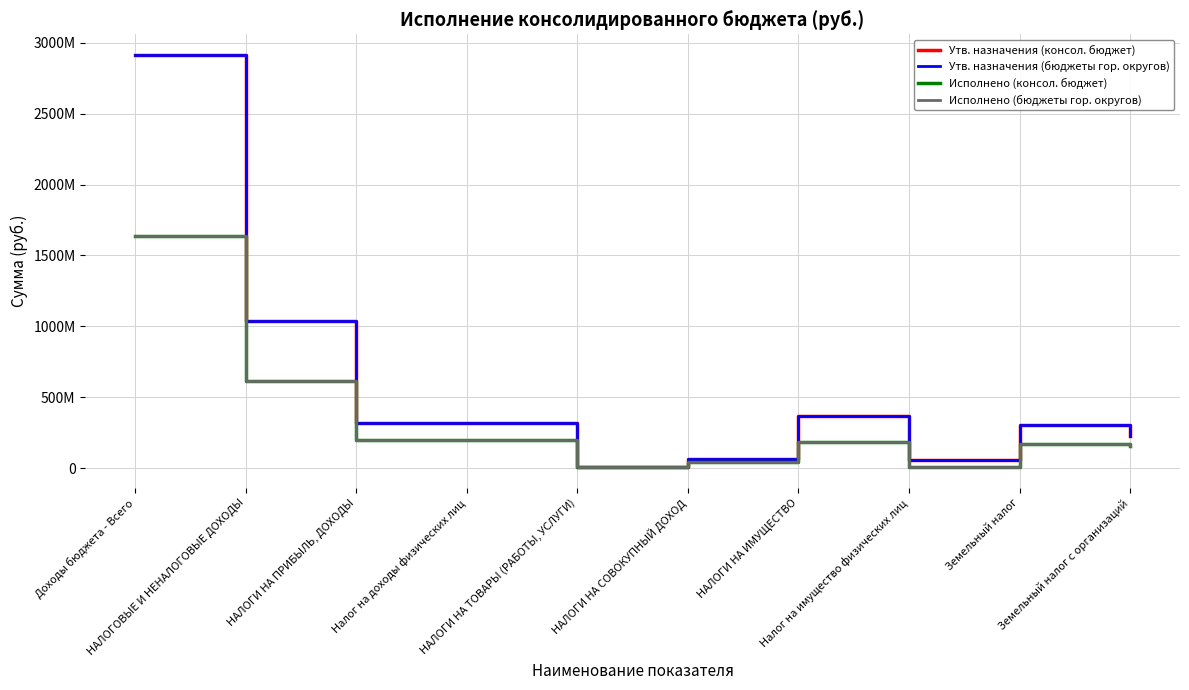

Is this an area chart (filled region under the line)?

No